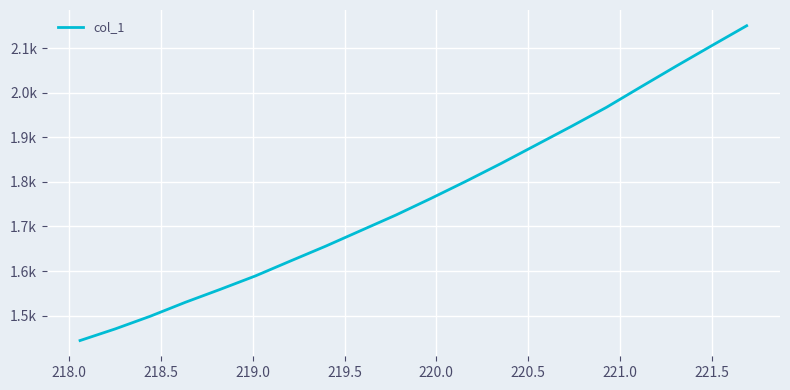

Does the chart display data point markers on the line(s)?

No